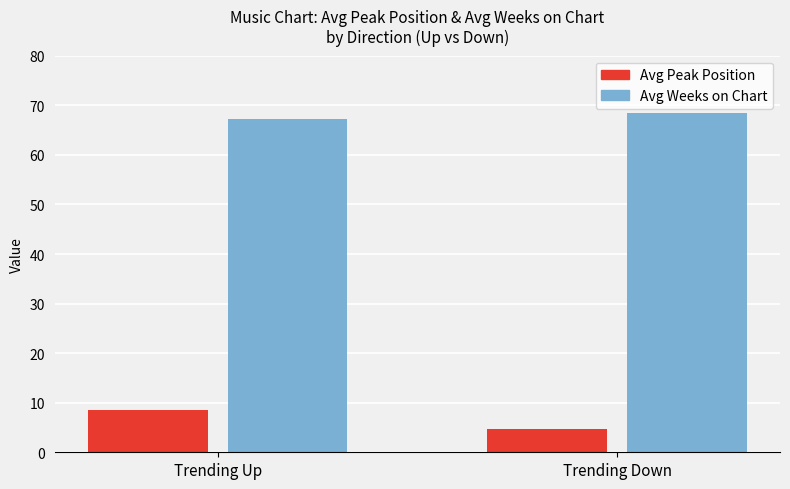

At Trending Up, list the series in order from smallest to largest.

Avg Peak Position, Avg Weeks on Chart